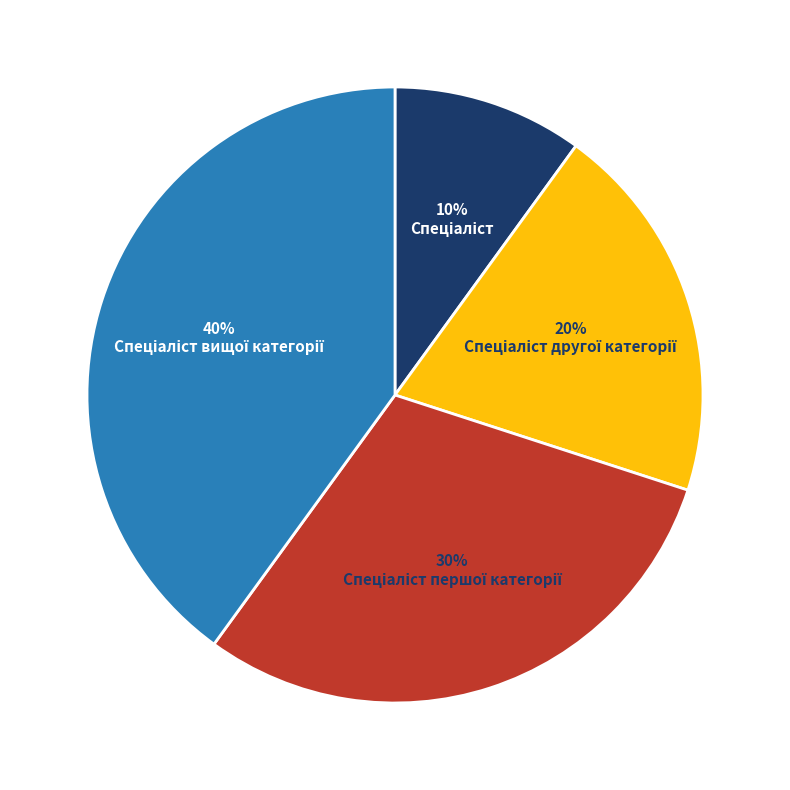

To the nearest percent, what is the difference between the largest and smallest slice percentages?

30%